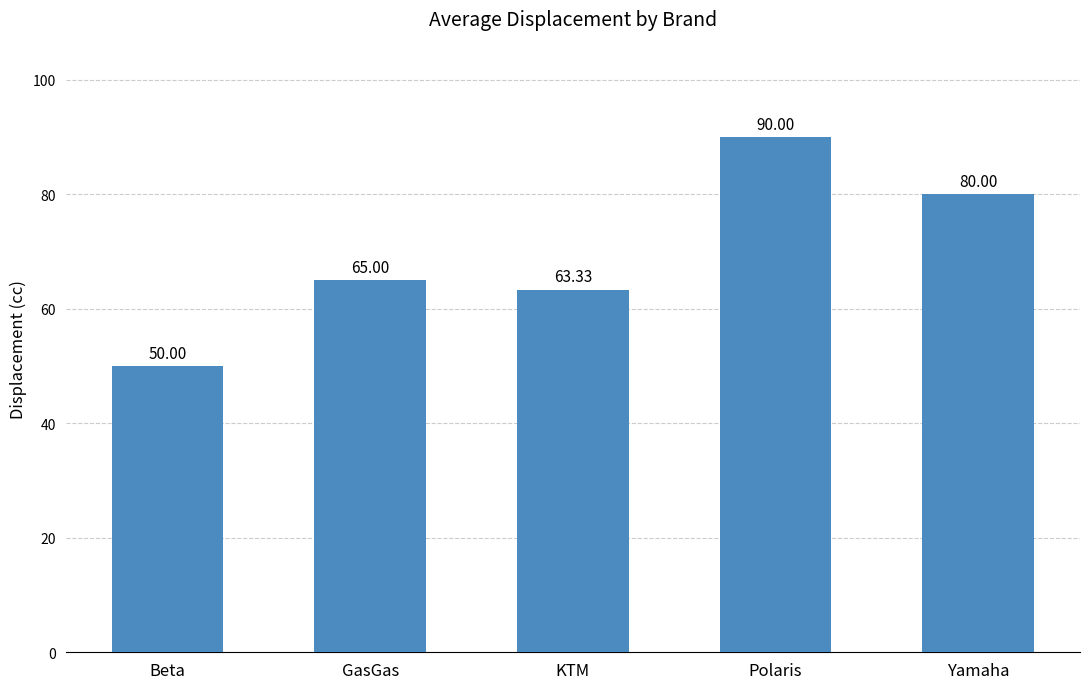

What is the approximate value at Polaris?

90.0